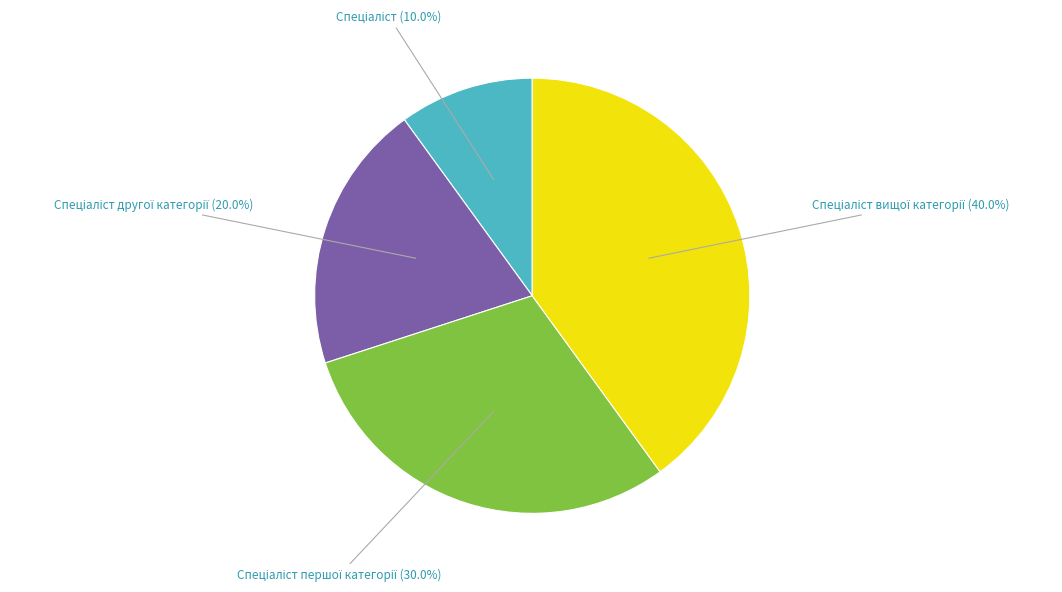

Does any single category account for the majority?

No